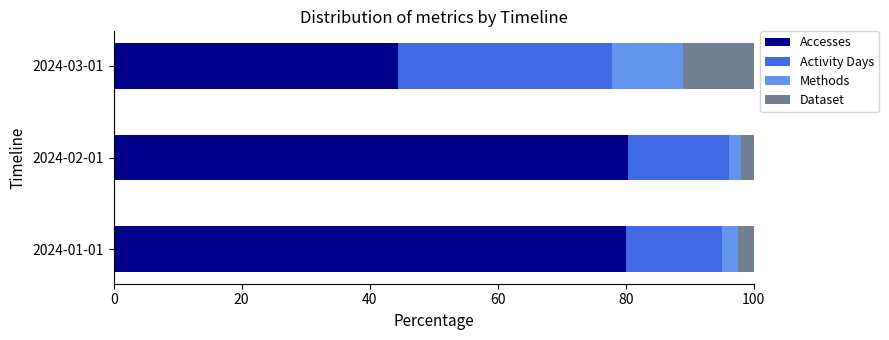

What is the total value across all series at 2024-03-01?

100.0